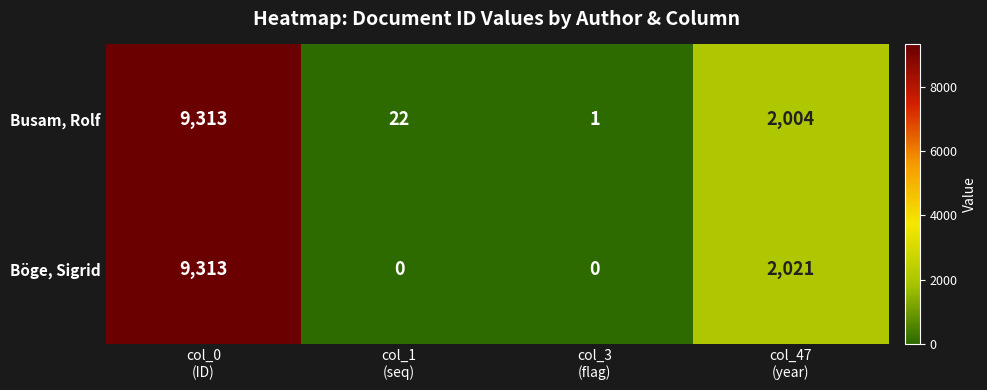

Which series has the largest total across all categories?

Busam, Rolf